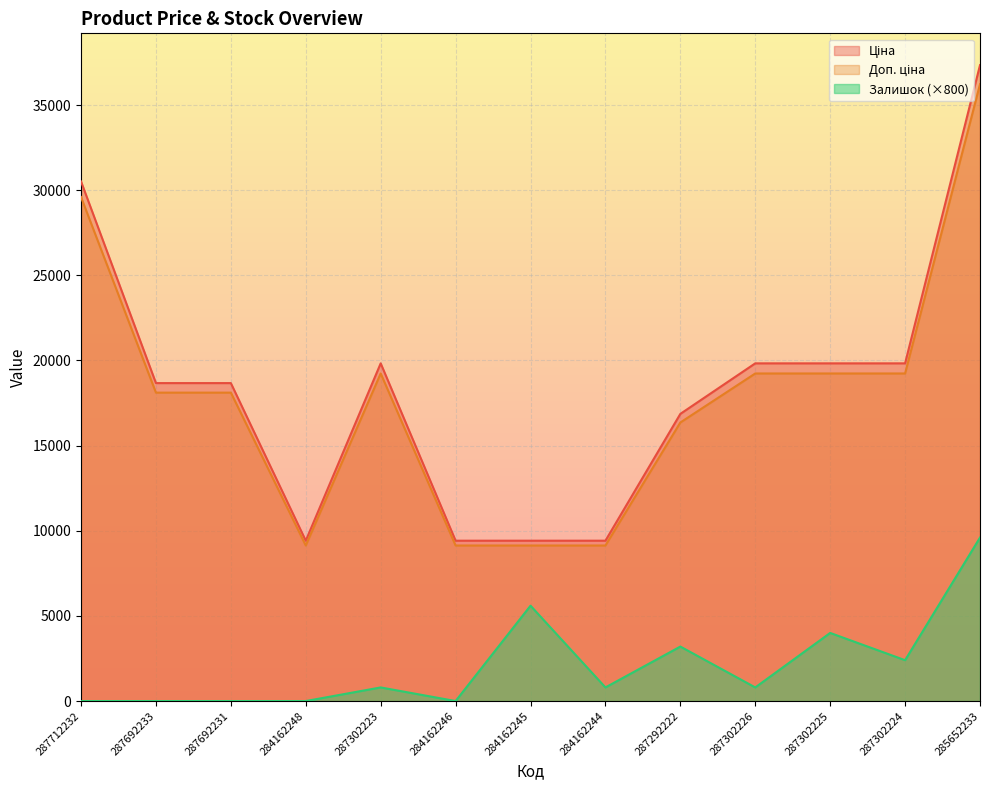

In Ціна, how many points are lower than both neighbors (excluding endpoints)?

1